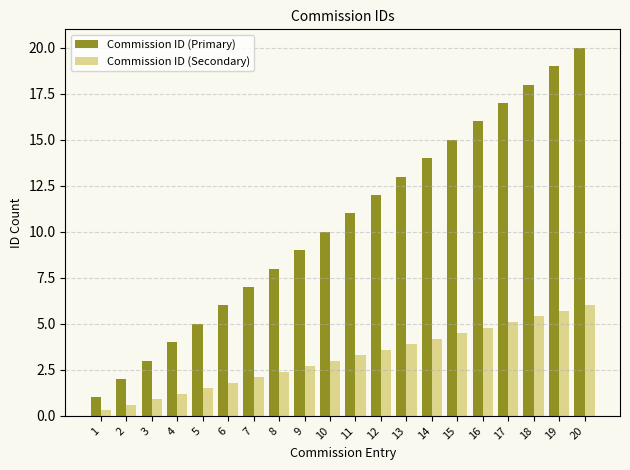

At which category is the sum across all series the highest?

20